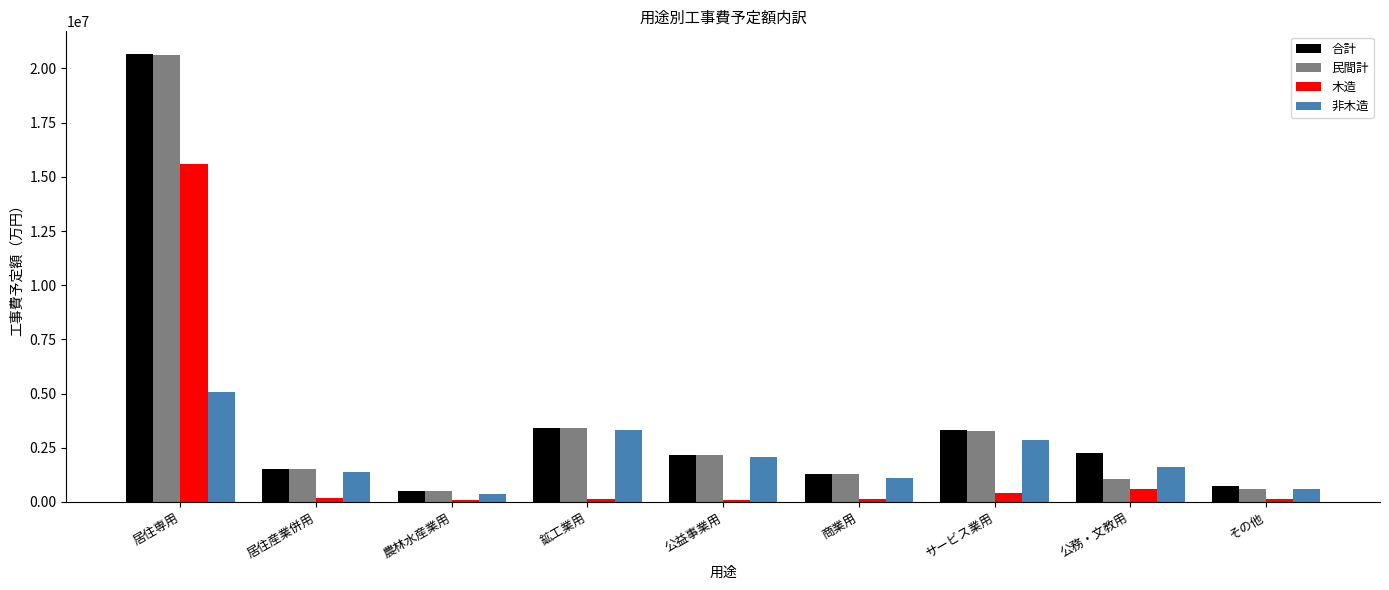

What is the average value of the 民間計 series?

3830632